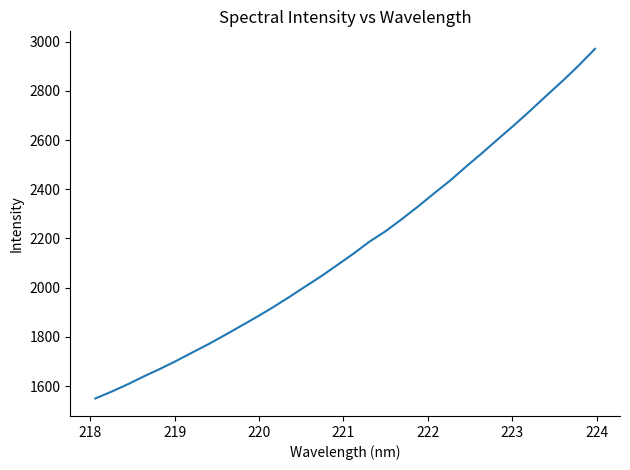

What is the maximum value shown in the chart?

2970.8